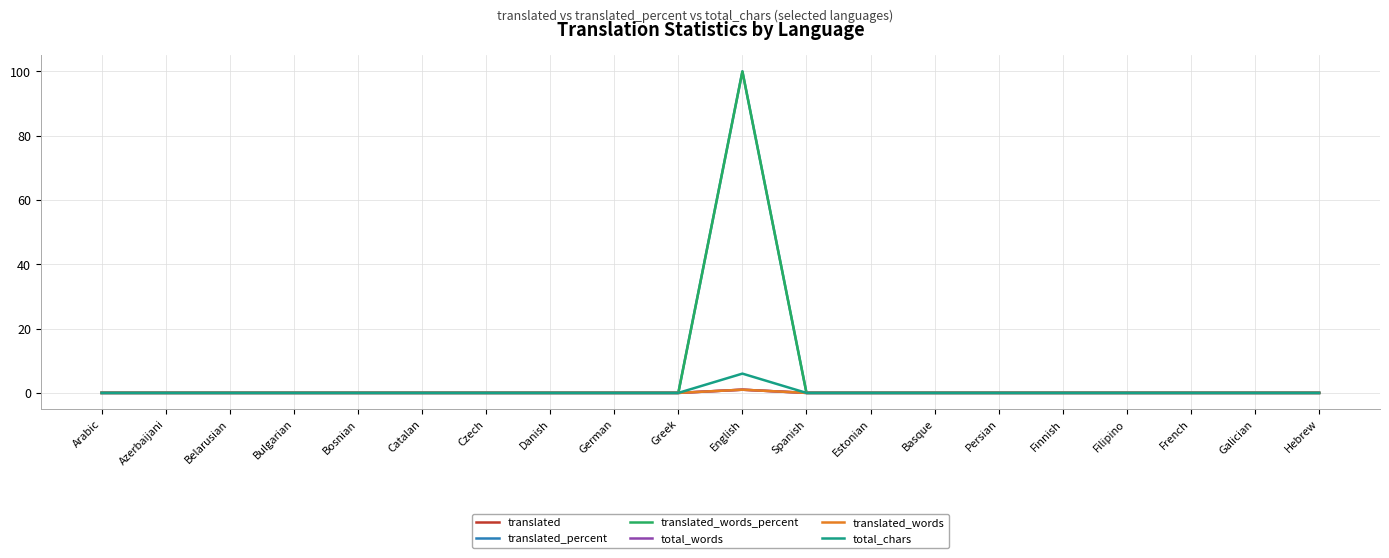

Is this an area chart (filled region under the line)?

No